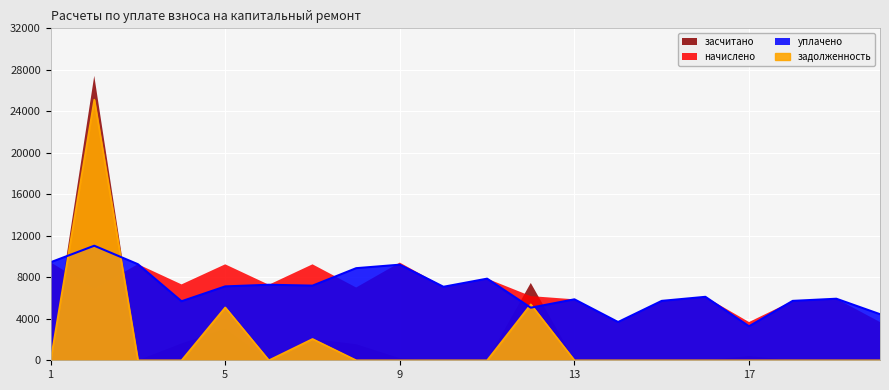

How many interior local peaks does the уплачено series have?

7